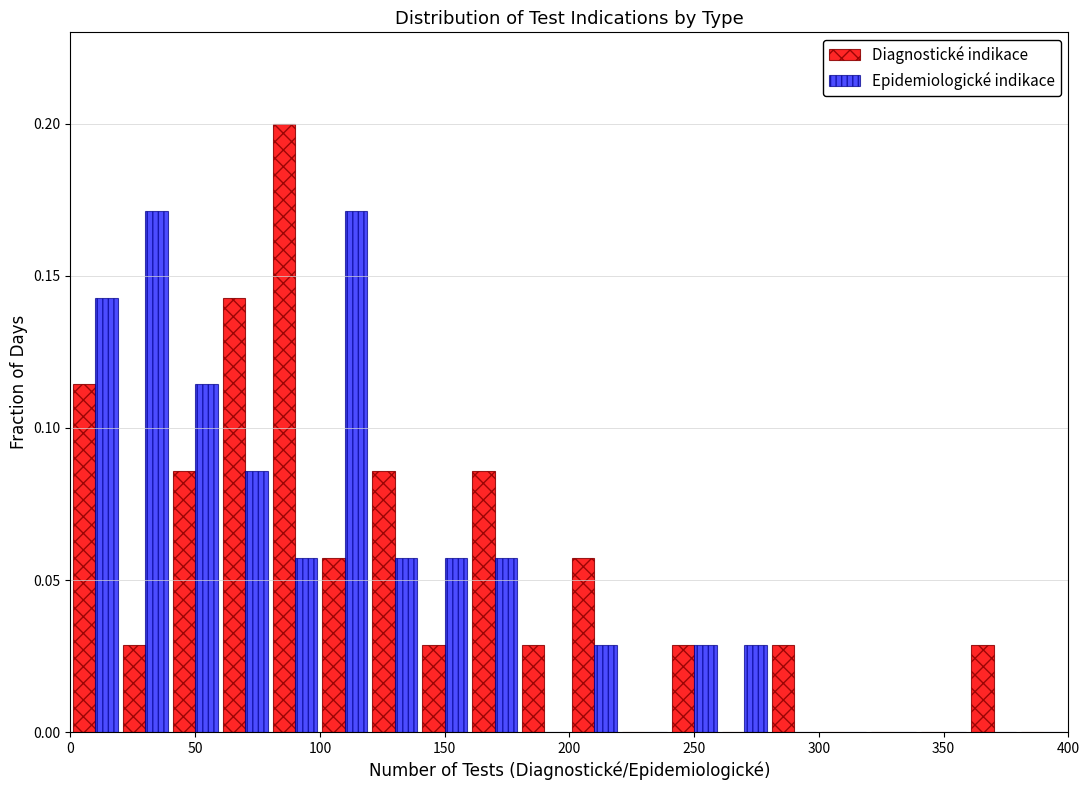

Reading left to right, list every range on the x-axis with the height of the bar of each series over it. The values are not printed on the chart, so give them approximately, as read against the axis.

0 to 20: Diagnostické indikace=0.115	Epidemiologické indikace=0.145
20 to 40: Diagnostické indikace=0.030	Epidemiologické indikace=0.170
40 to 60: Diagnostické indikace=0.085	Epidemiologické indikace=0.115
60 to 80: Diagnostické indikace=0.145	Epidemiologické indikace=0.085
80 to 100: Diagnostické indikace=0.200	Epidemiologické indikace=0.055
100 to 120: Diagnostické indikace=0.055	Epidemiologické indikace=0.170
120 to 140: Diagnostické indikace=0.085	Epidemiologické indikace=0.055
140 to 160: Diagnostické indikace=0.030	Epidemiologické indikace=0.055
160 to 180: Diagnostické indikace=0.085	Epidemiologické indikace=0.055
180 to 200: Diagnostické indikace=0.030	Epidemiologické indikace=0
200 to 220: Diagnostické indikace=0.055	Epidemiologické indikace=0.030
220 to 240: Diagnostické indikace=0	Epidemiologické indikace=0
240 to 260: Diagnostické indikace=0.030	Epidemiologické indikace=0.030
260 to 280: Diagnostické indikace=0	Epidemiologické indikace=0.030
280 to 300: Diagnostické indikace=0.030	Epidemiologické indikace=0
300 to 320: Diagnostické indikace=0	Epidemiologické indikace=0
320 to 340: Diagnostické indikace=0	Epidemiologické indikace=0
340 to 360: Diagnostické indikace=0	Epidemiologické indikace=0
360 to 380: Diagnostické indikace=0.030	Epidemiologické indikace=0
380 to 400: Diagnostické indikace=0	Epidemiologické indikace=0